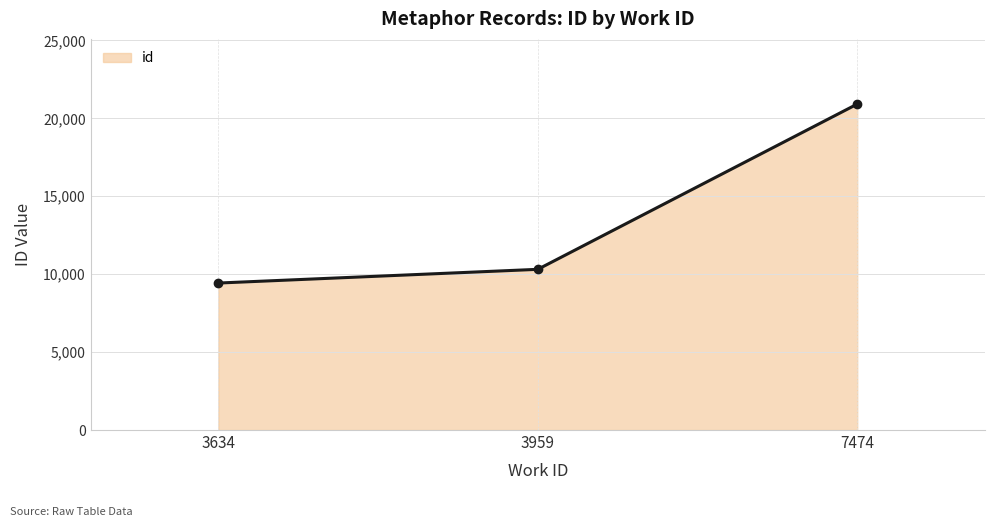

What is the change in value from 3959 to 7474?

+10604